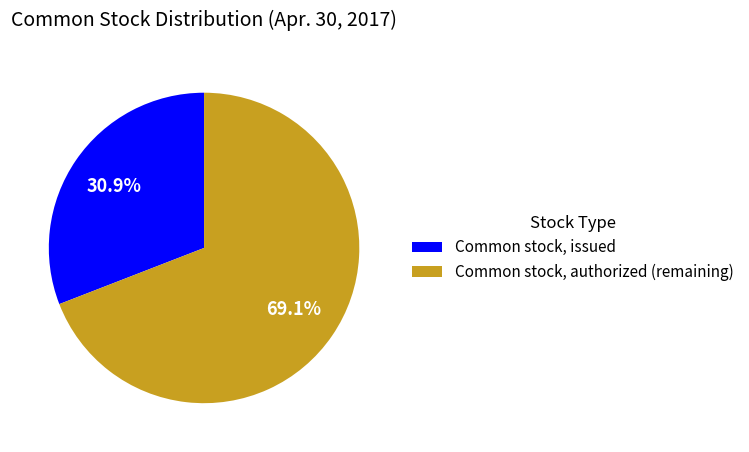

Approximately how many times larger is the value at Common stock, issued compared to Common stock, authorized (remaining)?

0.4